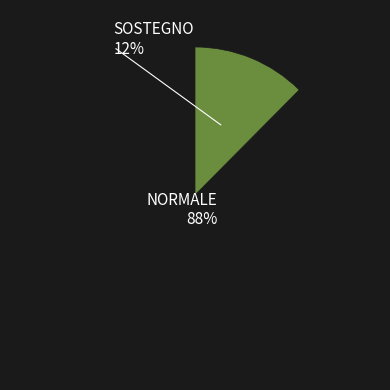

How much of the chart is everything except SOSTEGNO?

87.6%